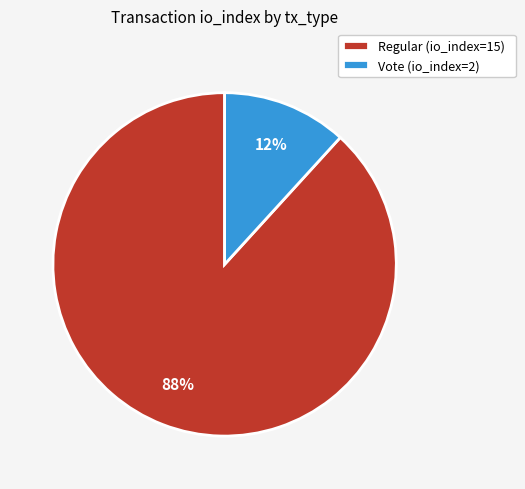

To the nearest percent, what percentage of the pie is Regular (io_index=15)?

88%